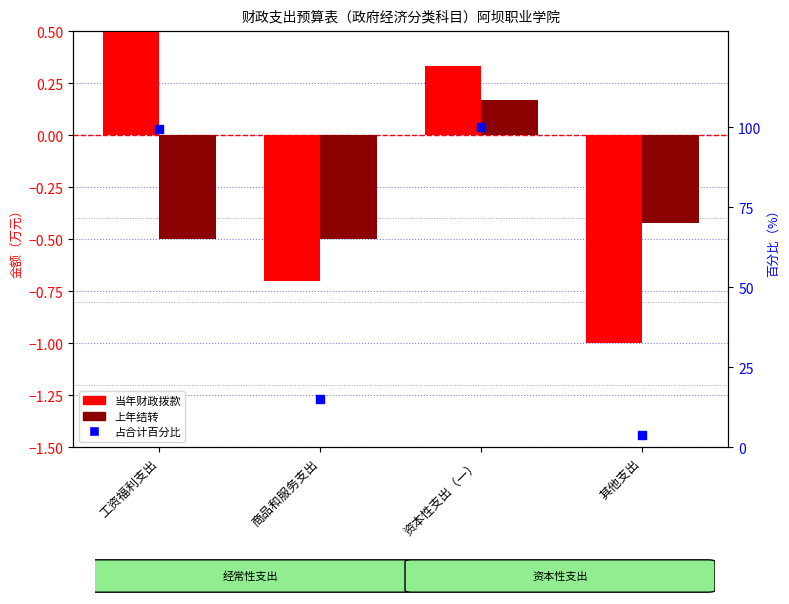

Which series reaches the minimum Y coordinate?

当年财政拨款（normalized）